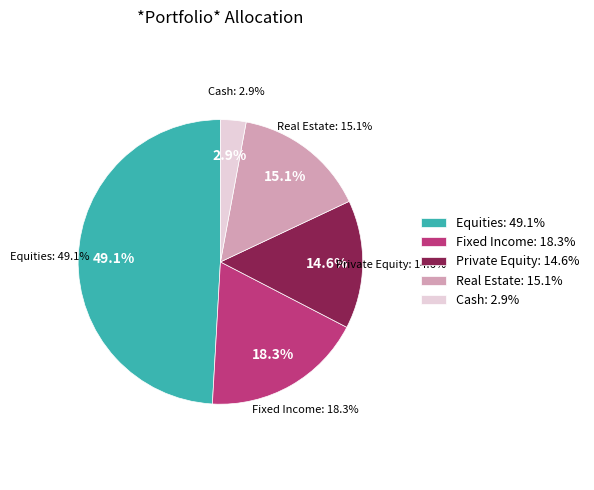

How much of the chart is everything except Cash?

97.1%